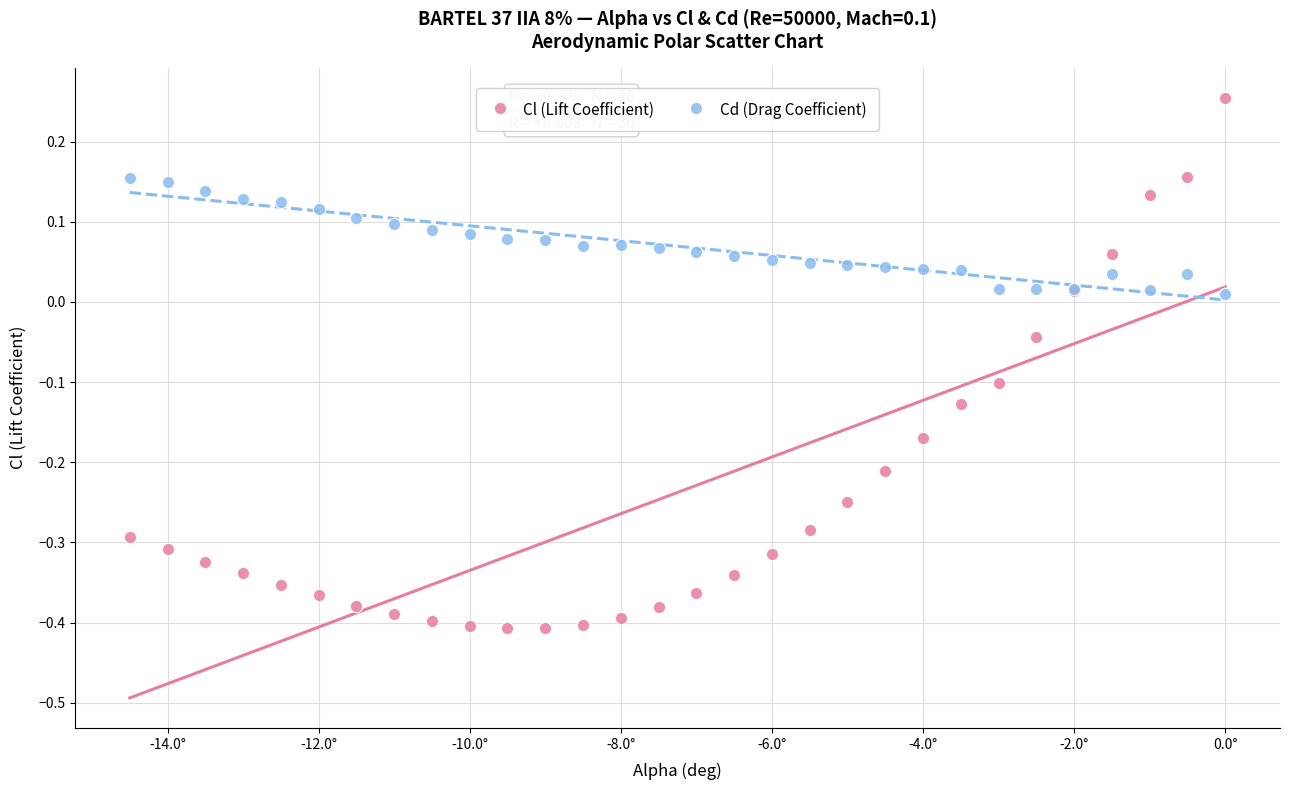

What are all the series names shown in the legend?

Cl (Lift Coefficient), Cd (Drag Coefficient)